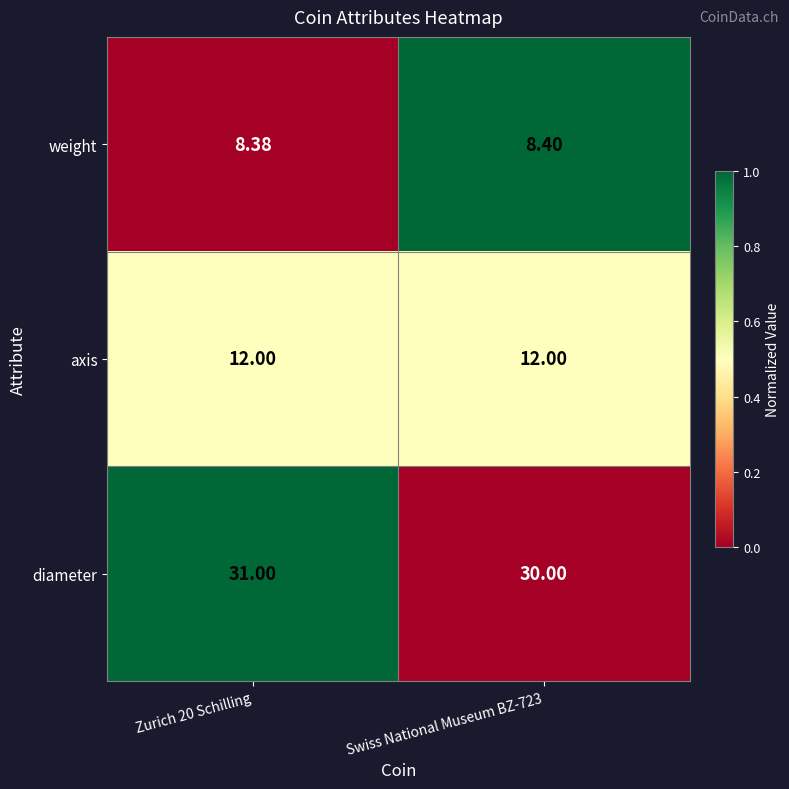

Which series has the largest range (max minus min)?

diameter